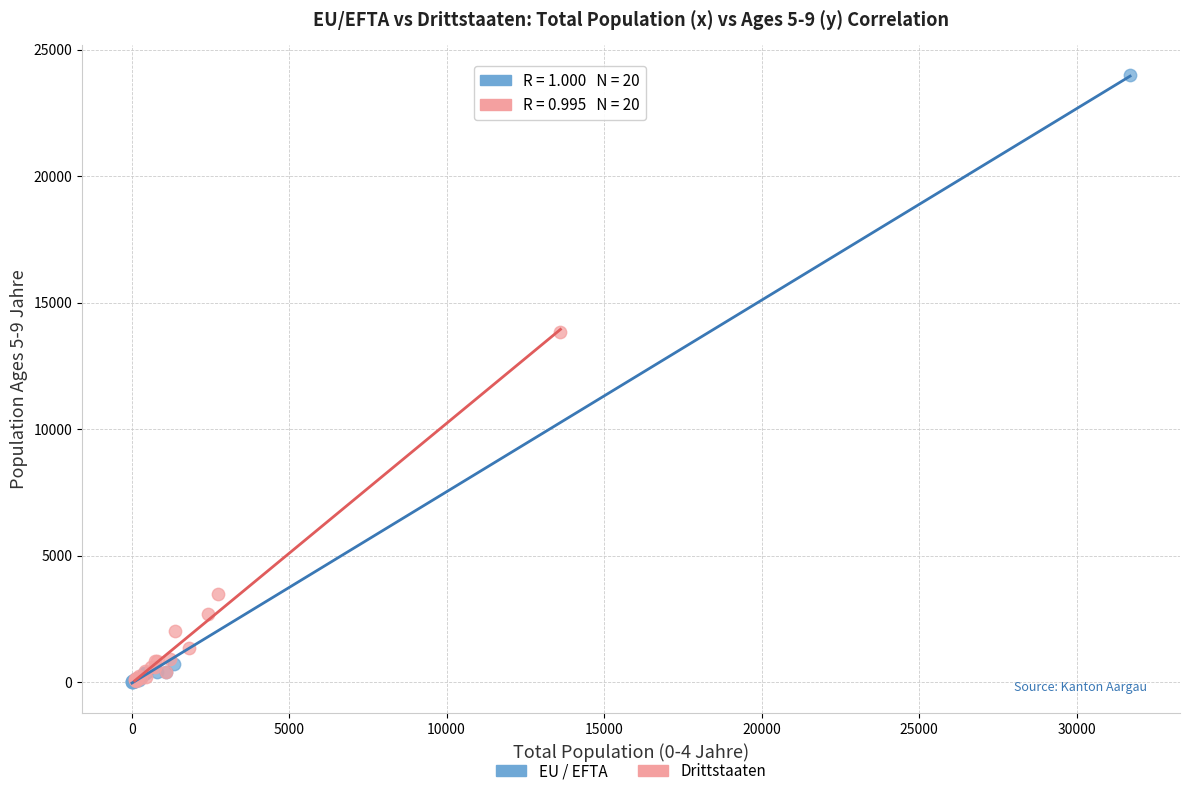

Which series has the largest Y range (max minus min)?

EU / EFTA